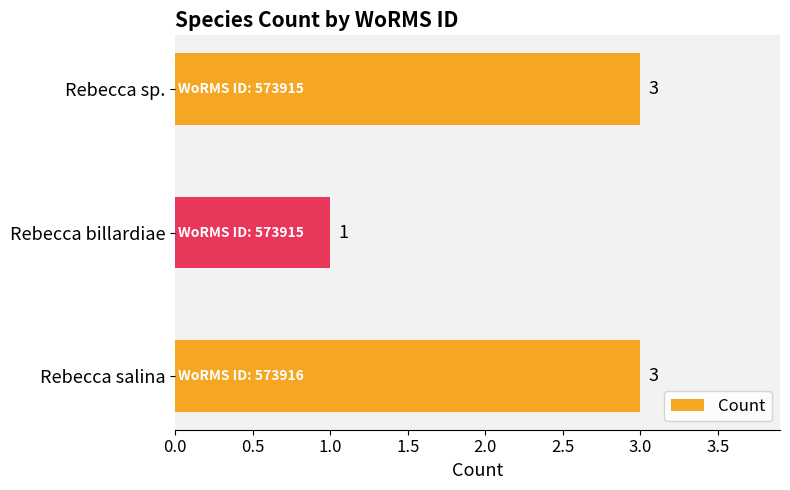

How many values are between 1 and 3?

3